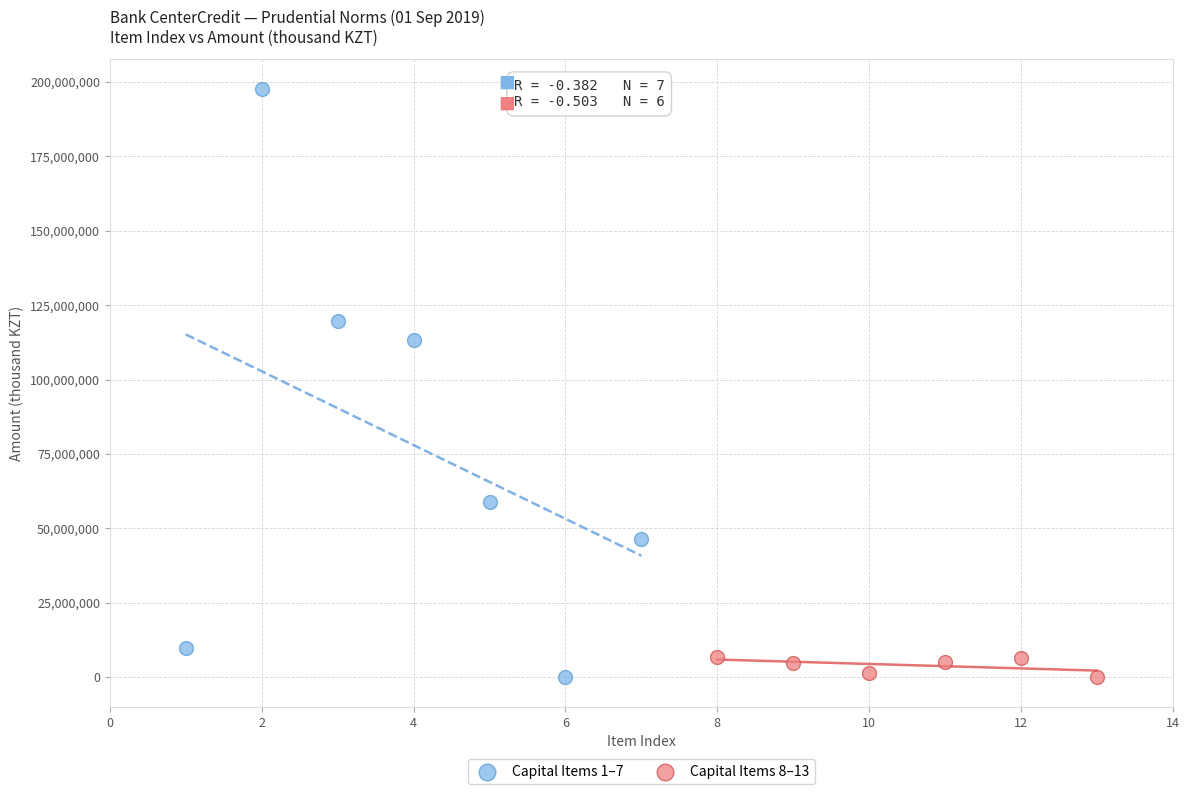

Which series contains the highest Y value?

Capital Items 1–7